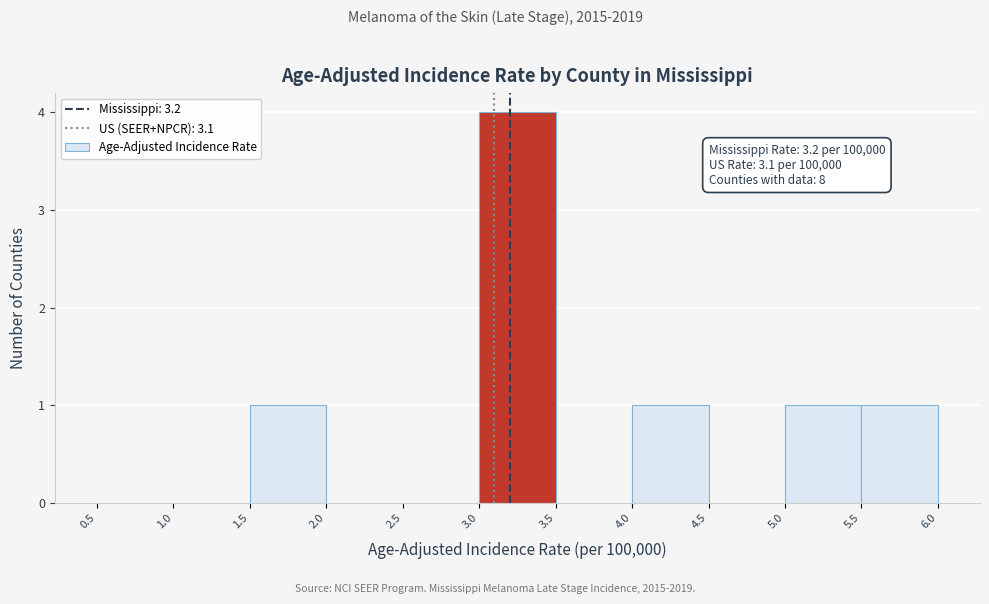

Over which range of the x-axis is the bar tallest?

3.0 to 3.5